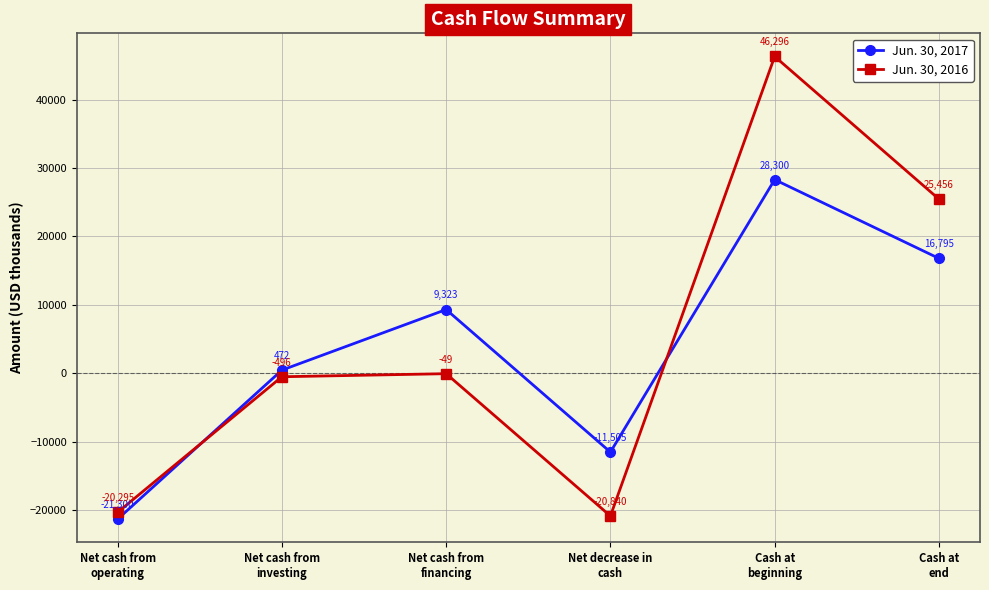

Reading left to right, list all the values displayed in this chart.

Jun. 30, 2017: -21300	472	9323	-11505	28300	16795
Jun. 30, 2016: -20295	-496	-49	-20840	46296	25456